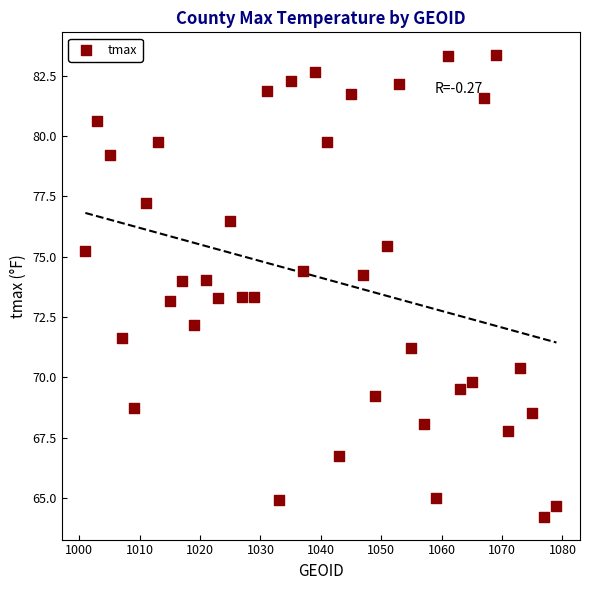

What is the range of X values (max minus min)?

78.0